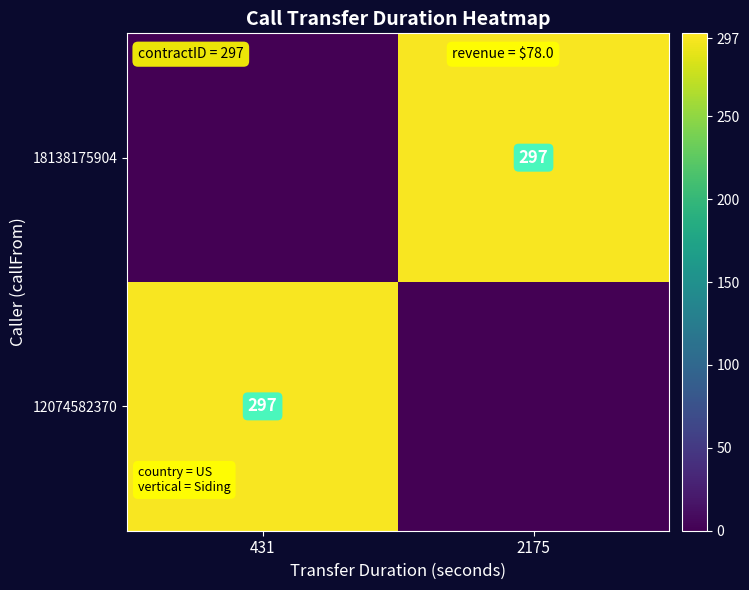

Which has a higher value, 431 or 2175?

2175